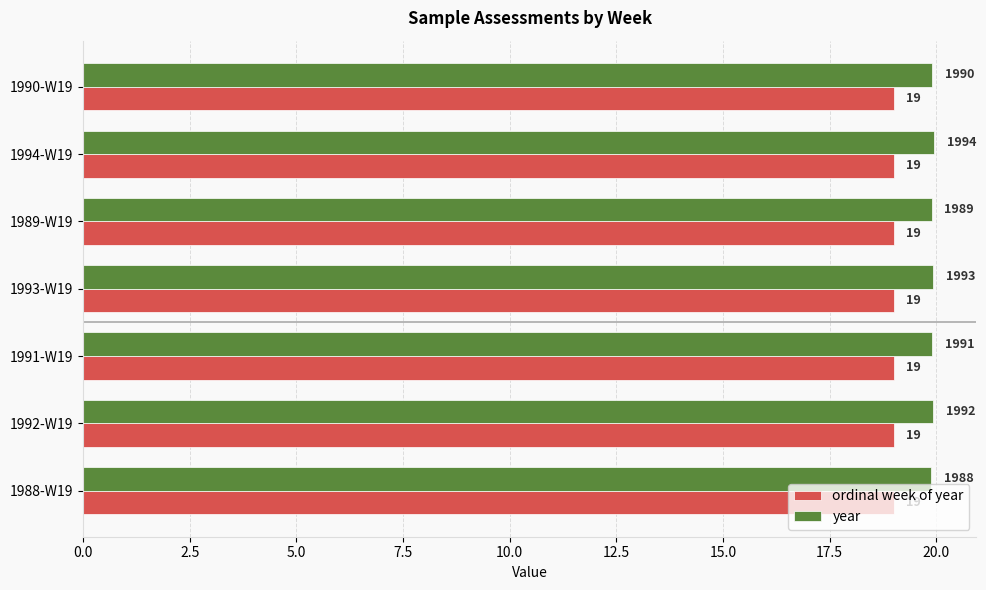

What is the minimum value for year?

19.9